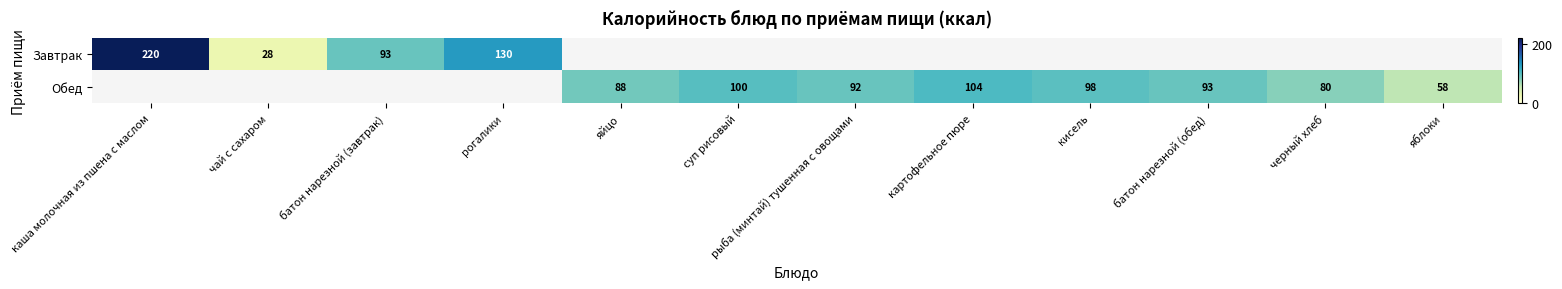

The Обед series shows 136 at черный хлеб. True or false?

False